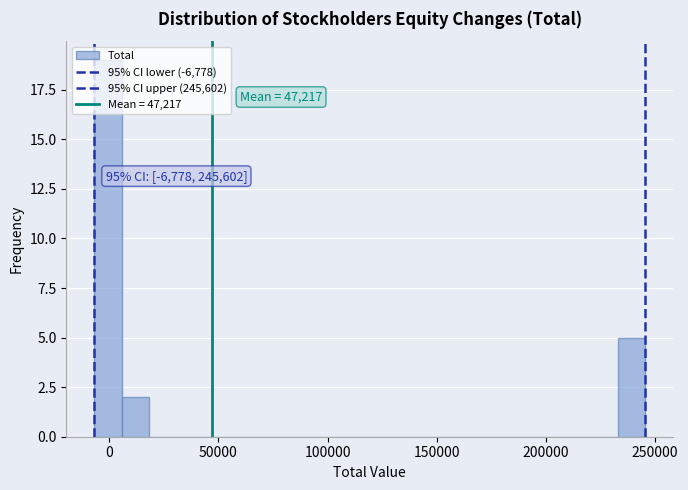

Around what value on the x-axis is the tallest bar? Give the approximate position of its centre, as read against the axis.

0